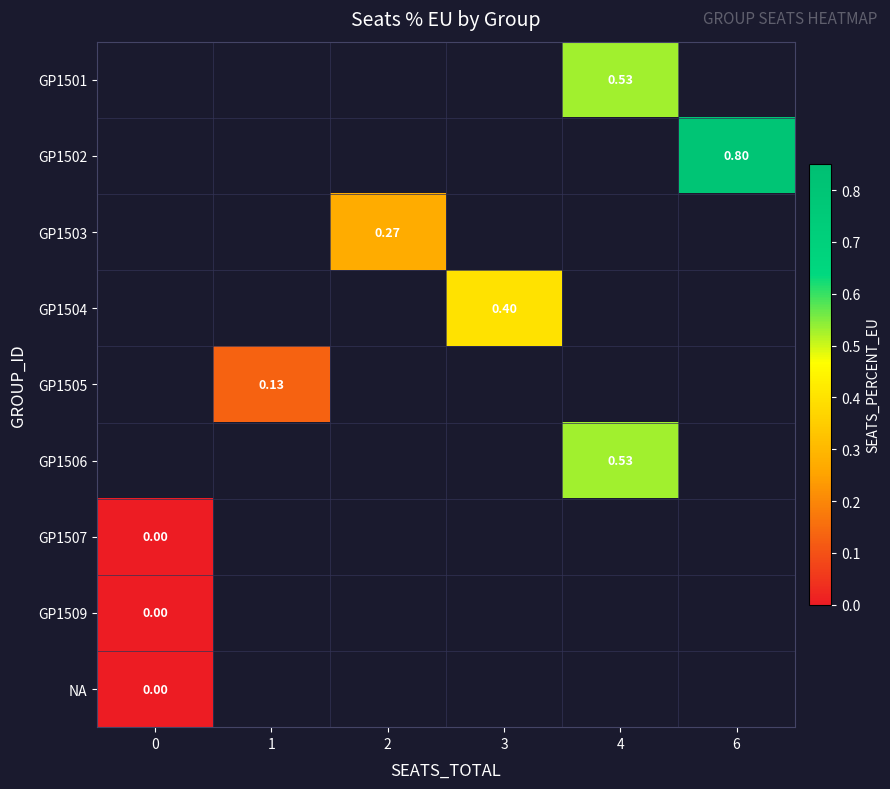

Which has a higher value, 2 or 4?

4